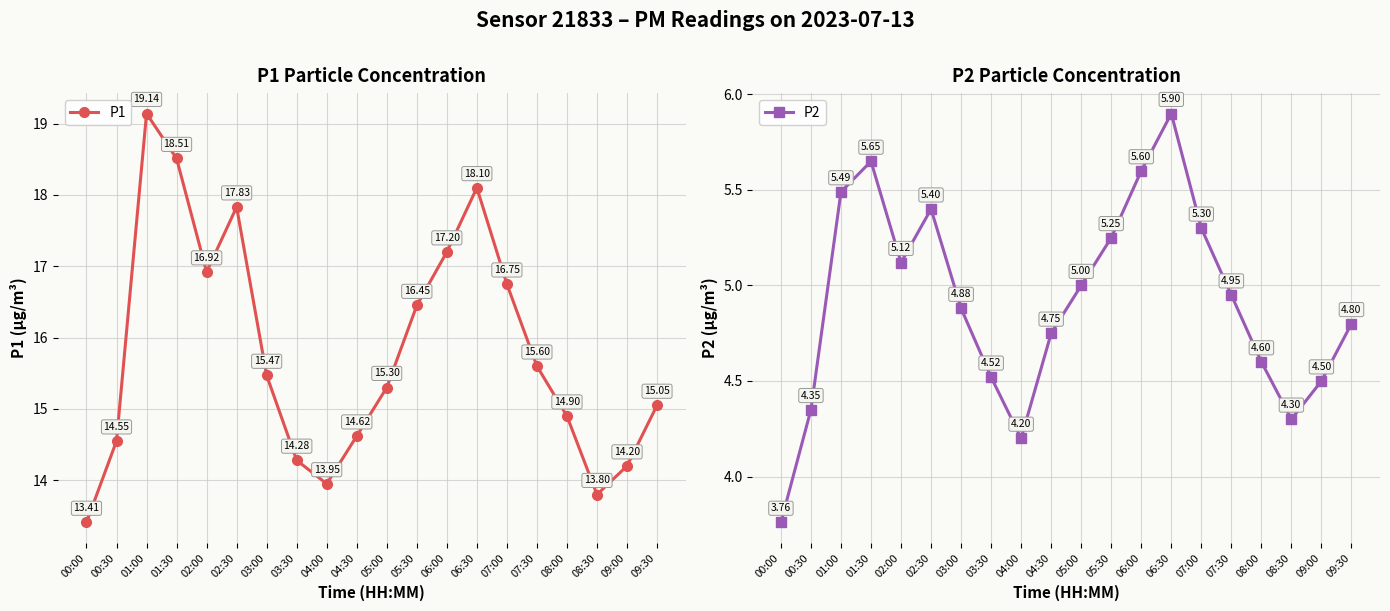

At which label is P1 closest to 16?

07:30